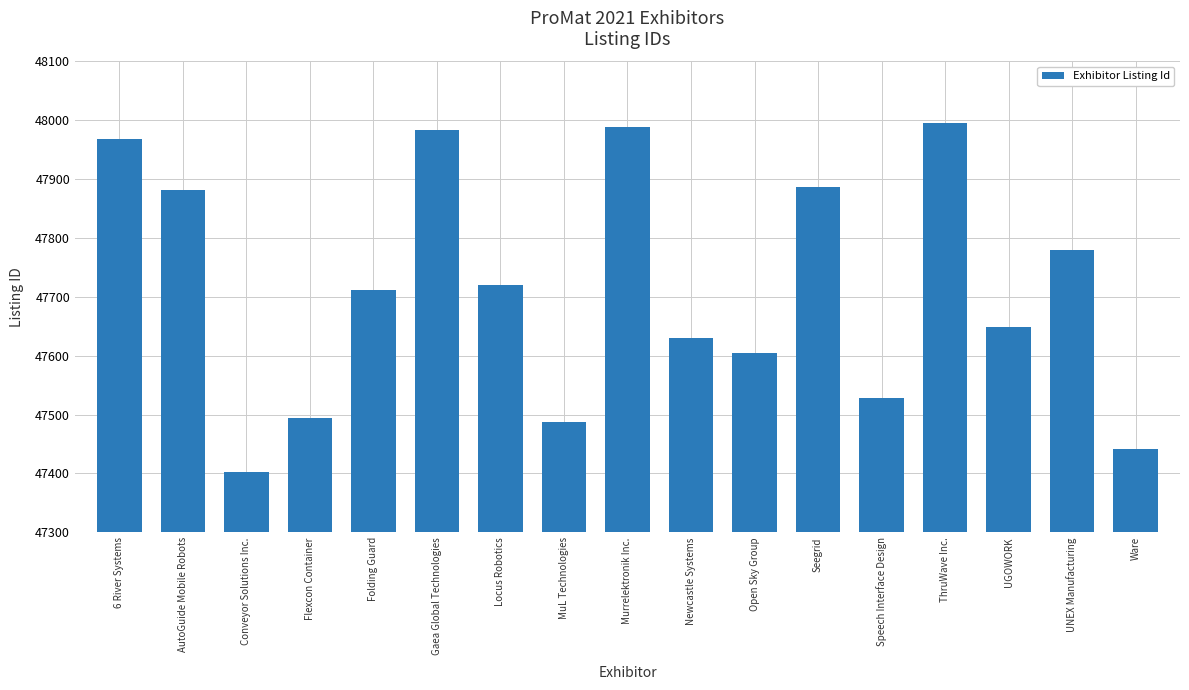

What is the label of the 2nd bar from the right?

UNEX Manufacturing